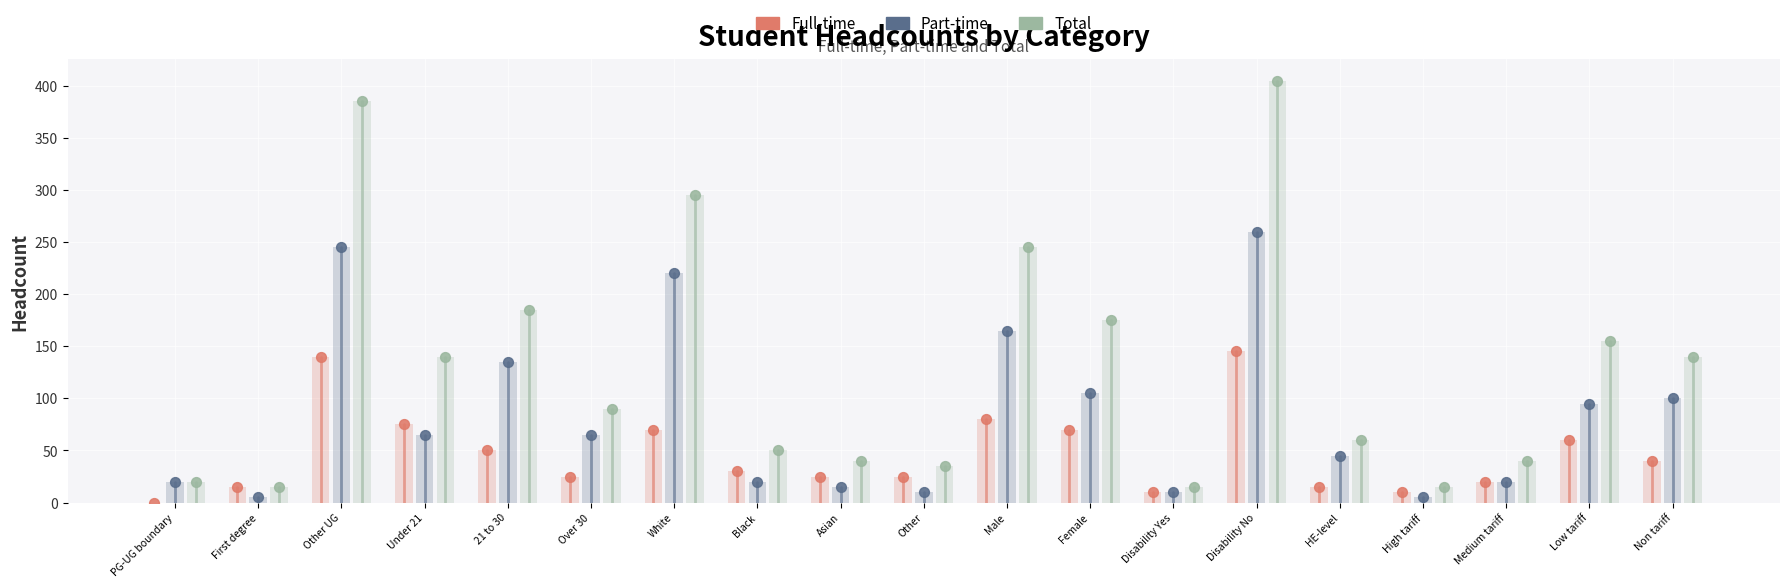

Which series reaches the maximum Y coordinate?

Total